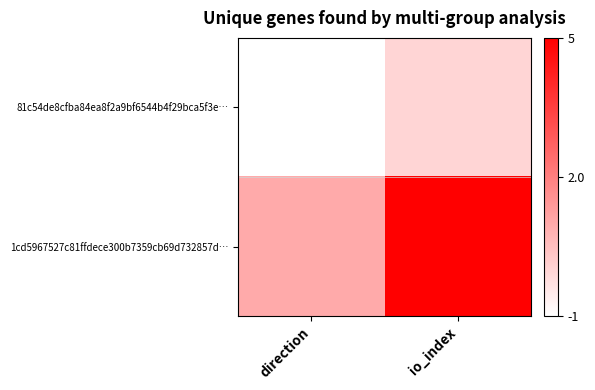

Reading left to right, what are all the values shown in this chart?

81c54de8cfba84ea8f2a9bf6544b4f29bca5f3e…: direction=-1	io_index=0
1cd5967527c81ffdece300b7359cb69d732857d…: direction=1	io_index=5